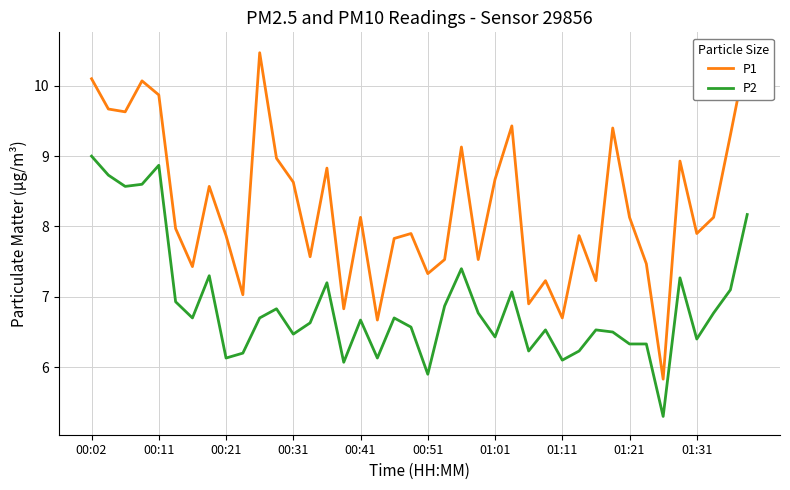

Where does the P2 series first go above 6?

00:02